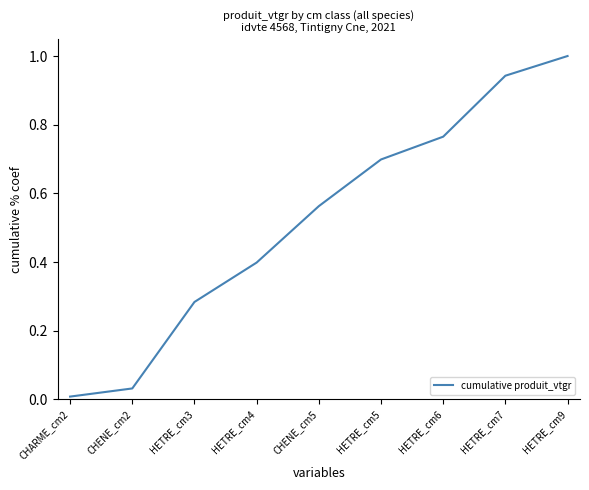

List the labels in order of value, smallest first.

CHARME_cm2, CHENE_cm2, HETRE_cm3, HETRE_cm4, CHENE_cm5, HETRE_cm5, HETRE_cm6, HETRE_cm7, HETRE_cm9